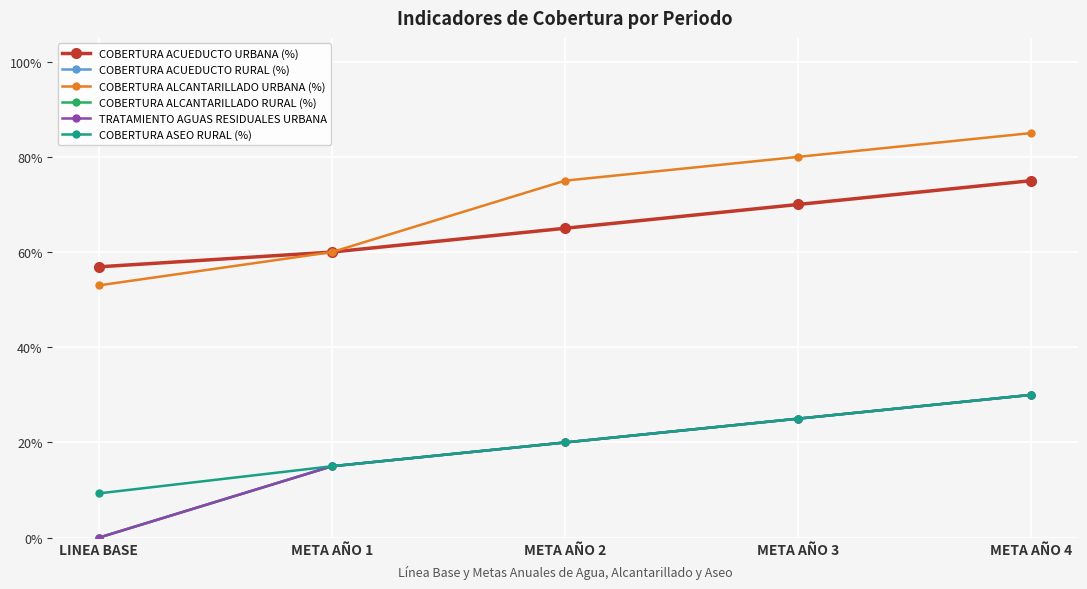

At how many categories does at least one series exceed 0?

5